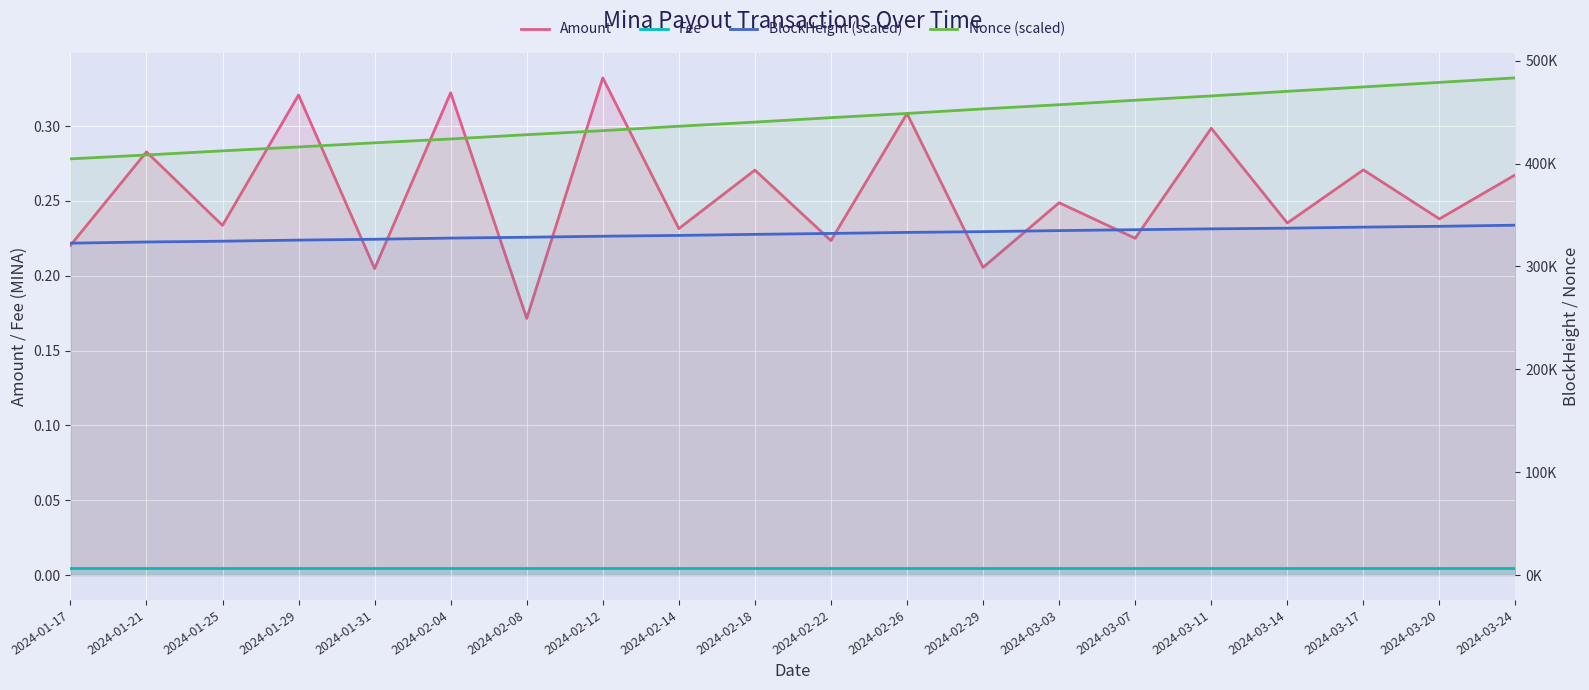

How many Amount values are between 0 and 1?

20